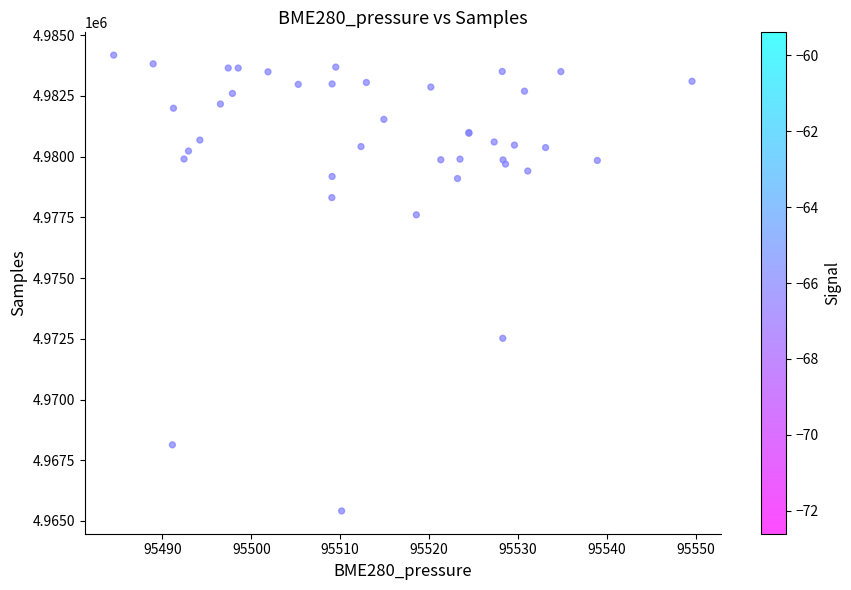

What Y value in the scatter plot is closest to 4974796?

4972521